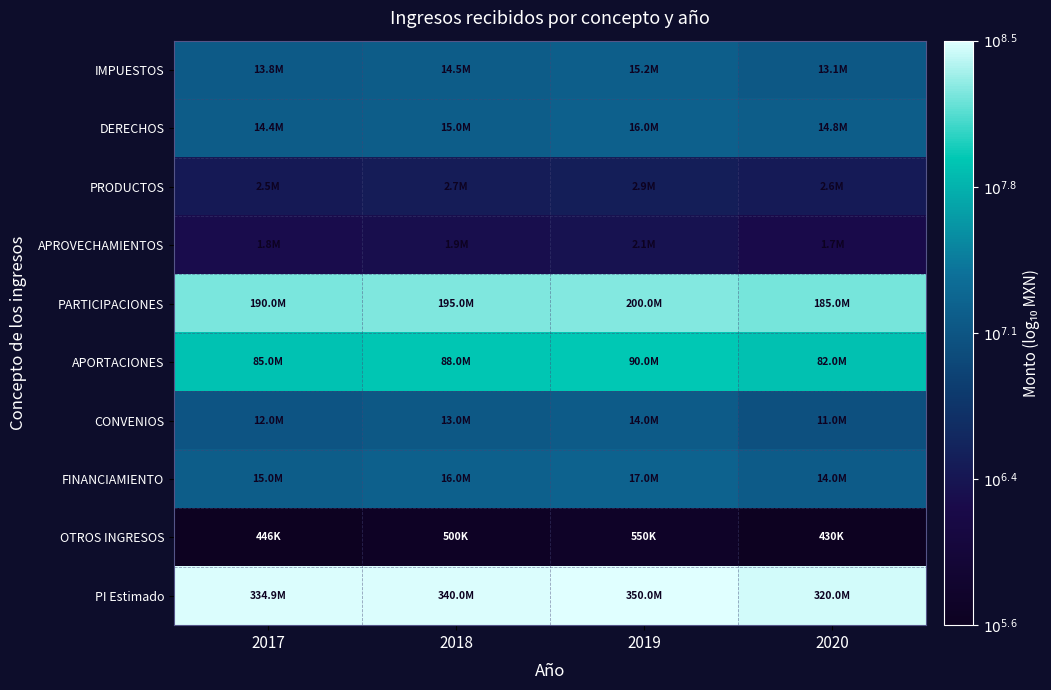

At which category is the sum across all series the highest?

2019